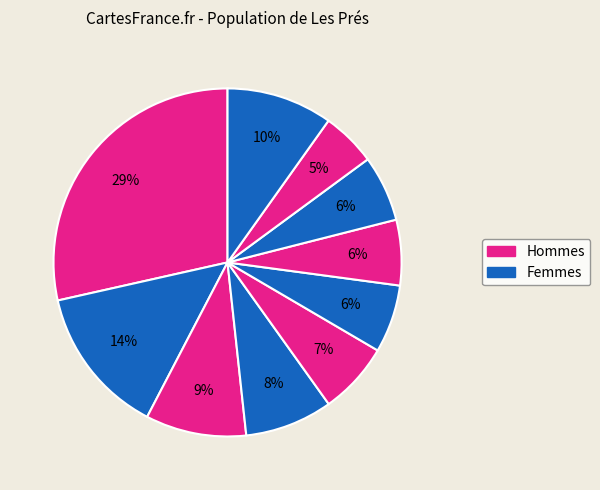

How many slices are in this pie chart?

10